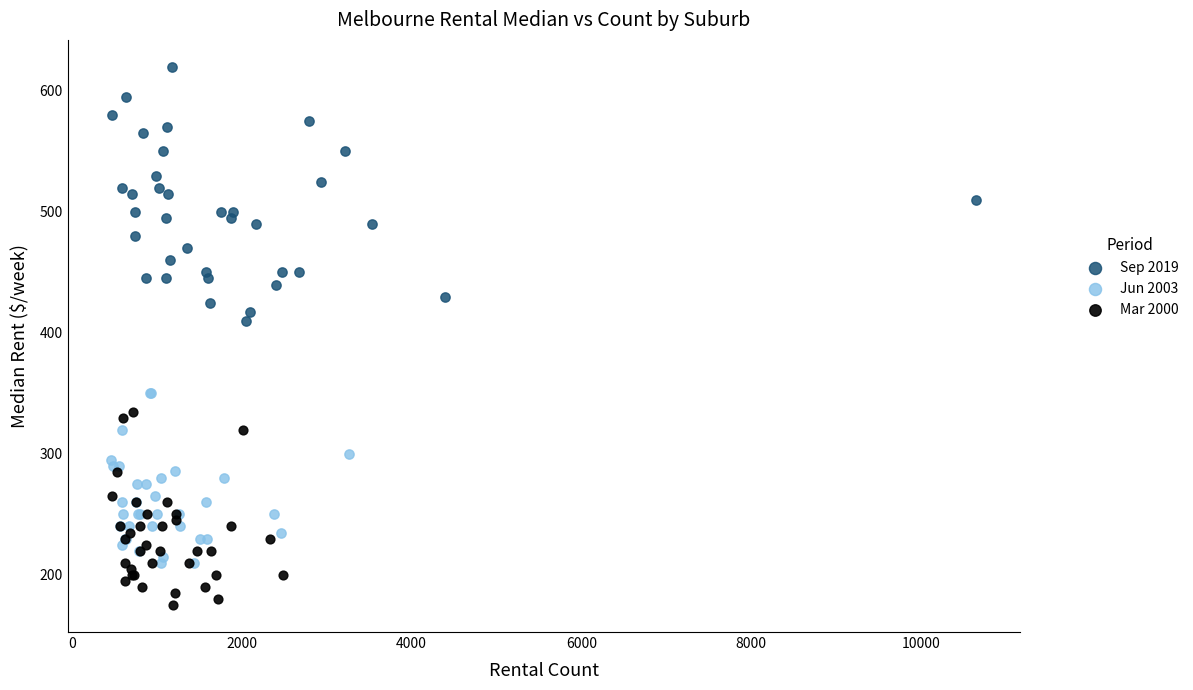

Which series reaches the maximum Y coordinate?

Sep 2019